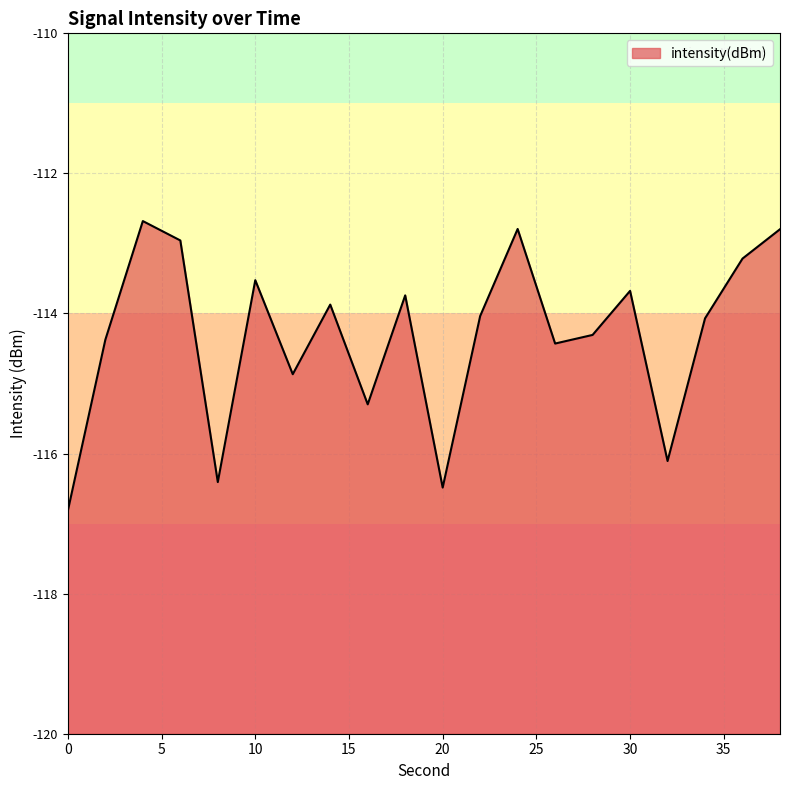

Which category has the highest value across all series?

4